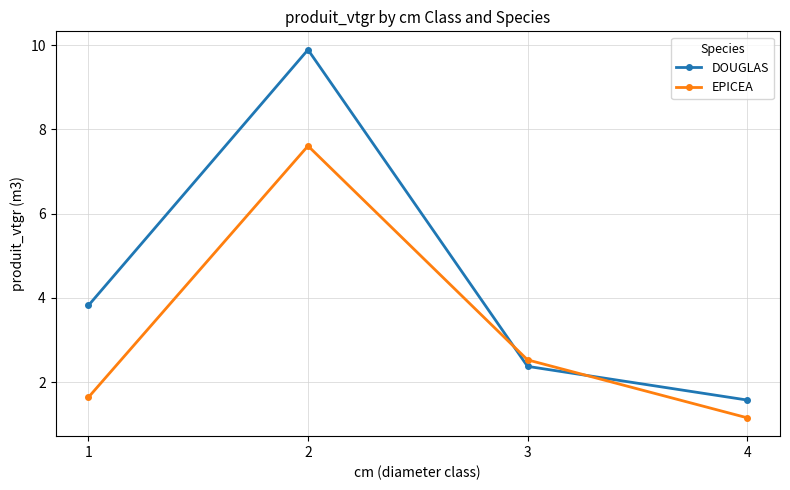

What is the lowest value of the EPICEA series?

1.2